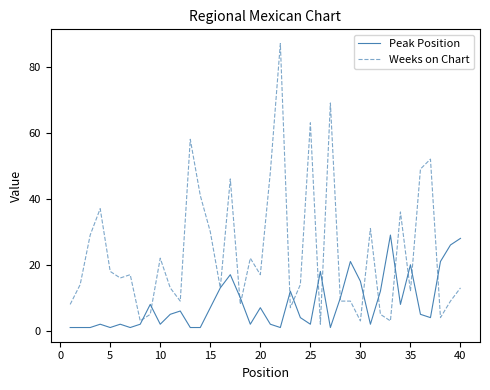

Which series has the widest spread of values?

Weeks on Chart